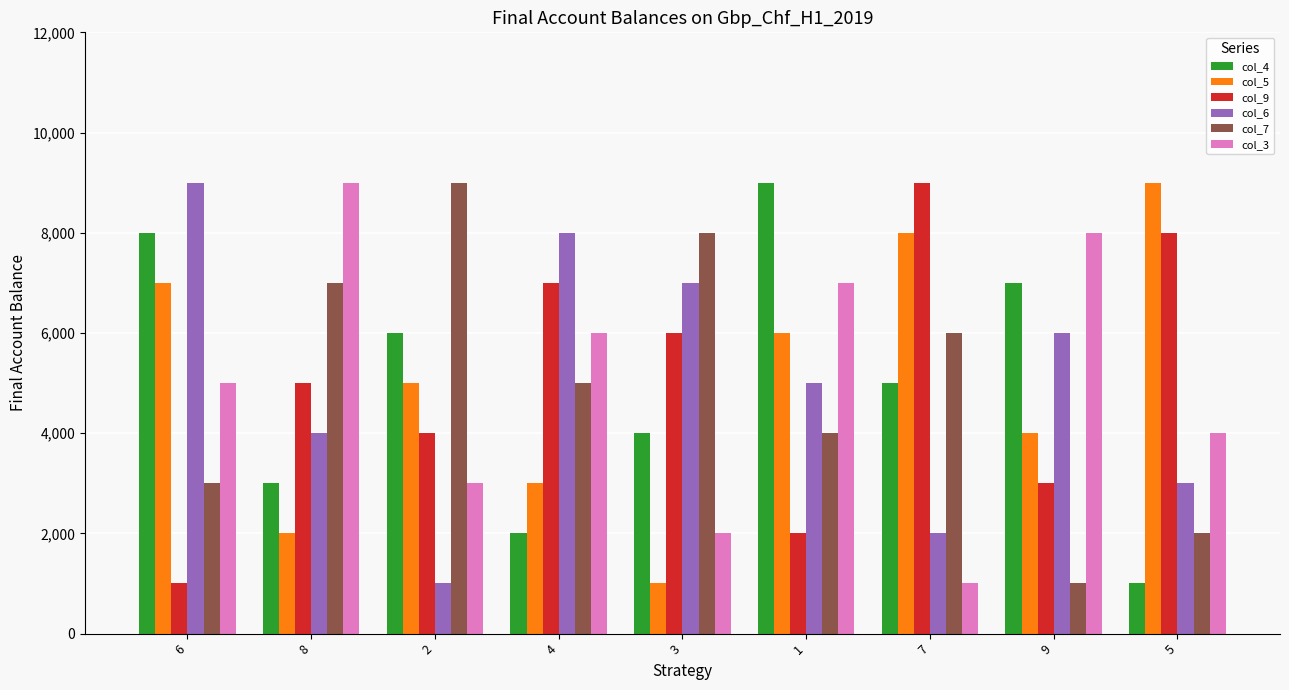

What are all the series names shown in the legend?

col_4, col_5, col_9, col_6, col_7, col_3